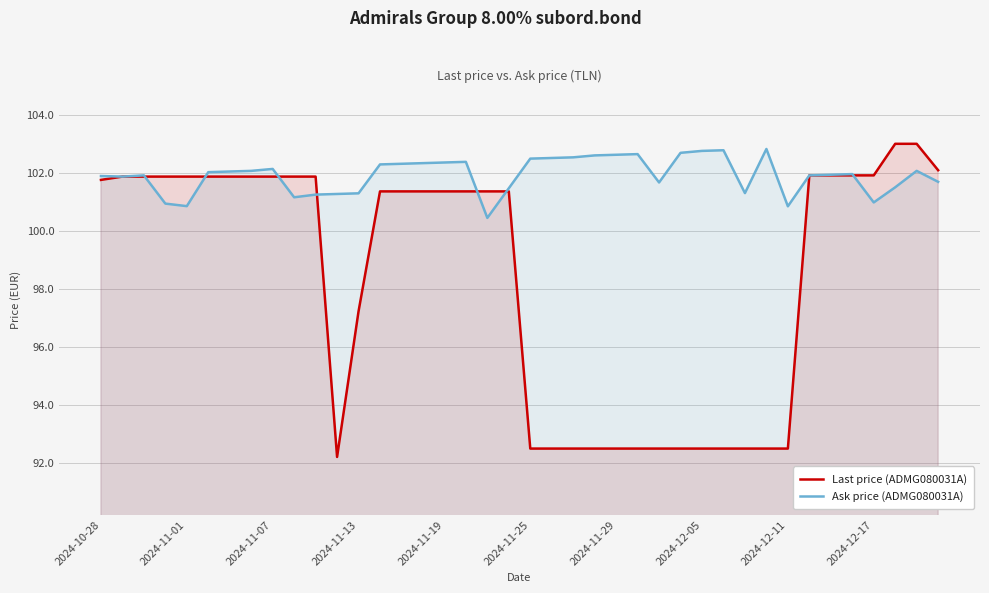

True or false: Last price (ADMG080031A) has a value of 101.9 at 2024-11-01.

True